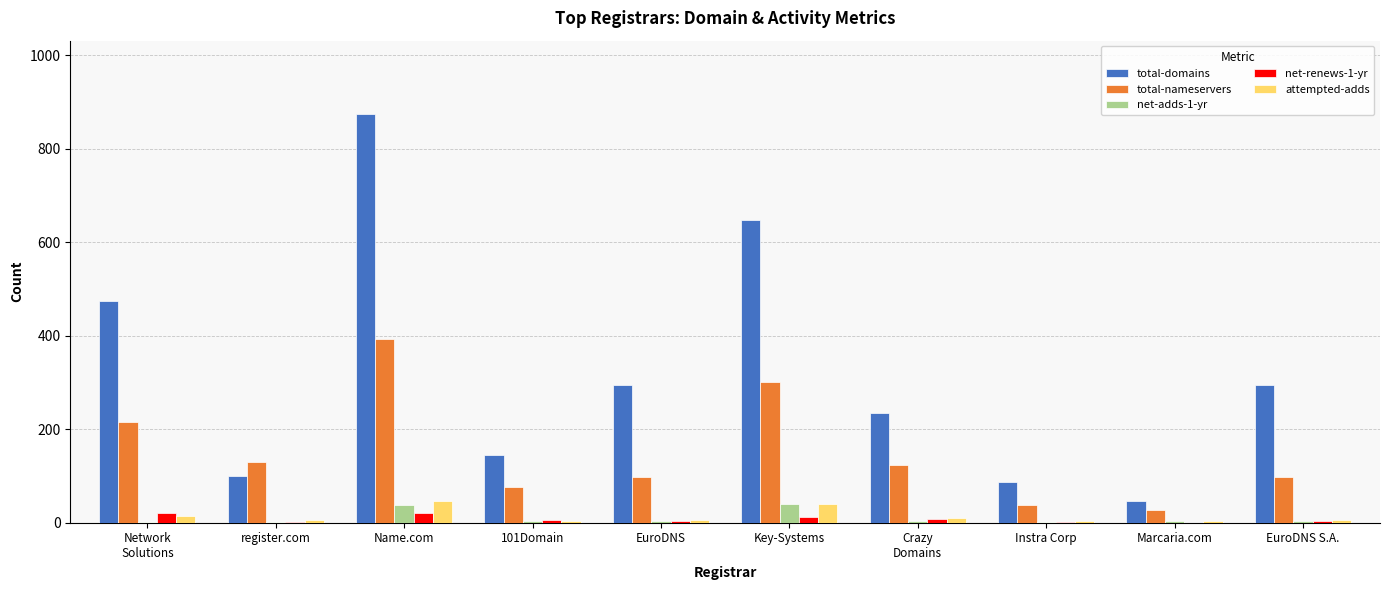

What is the sum of all total-nameservers values?

1497